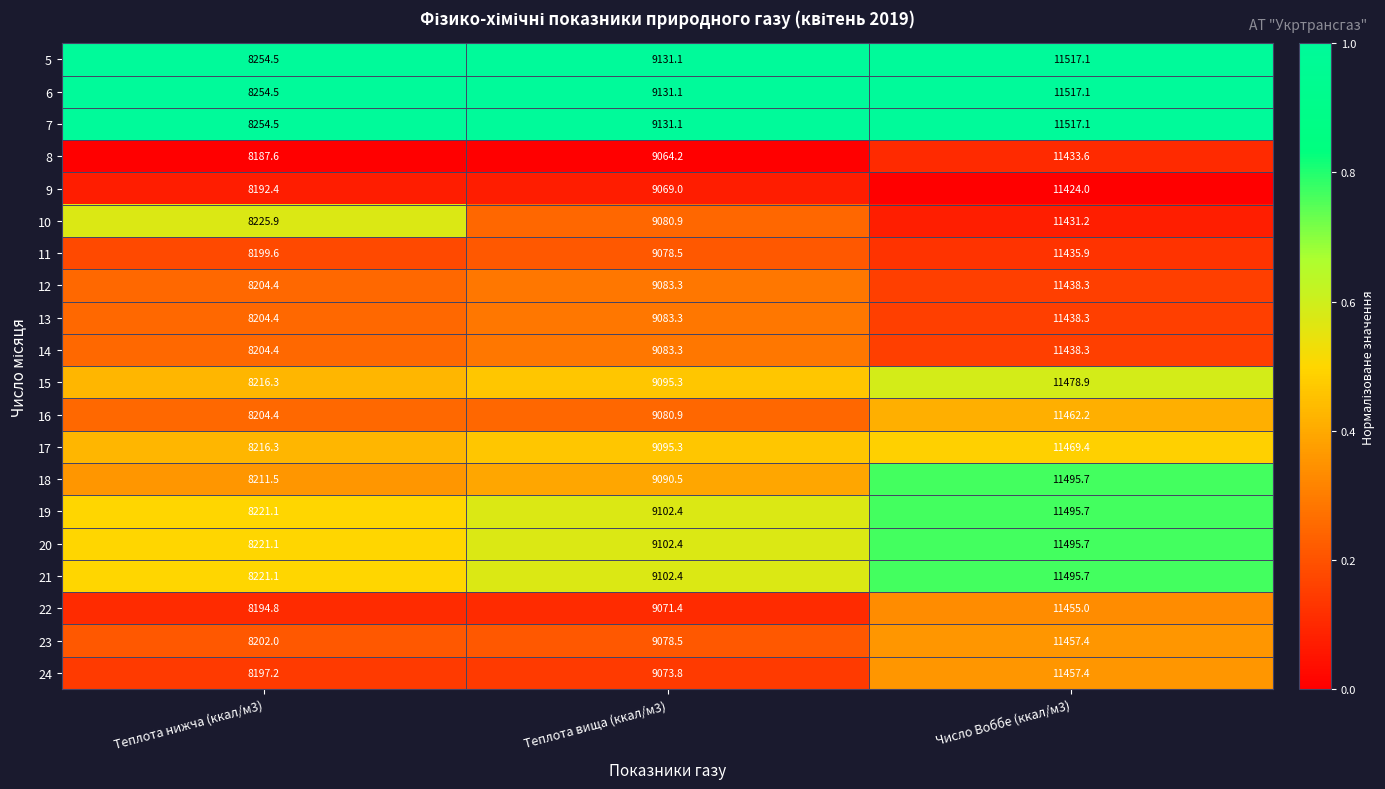

Which series has the widest spread of values?

18